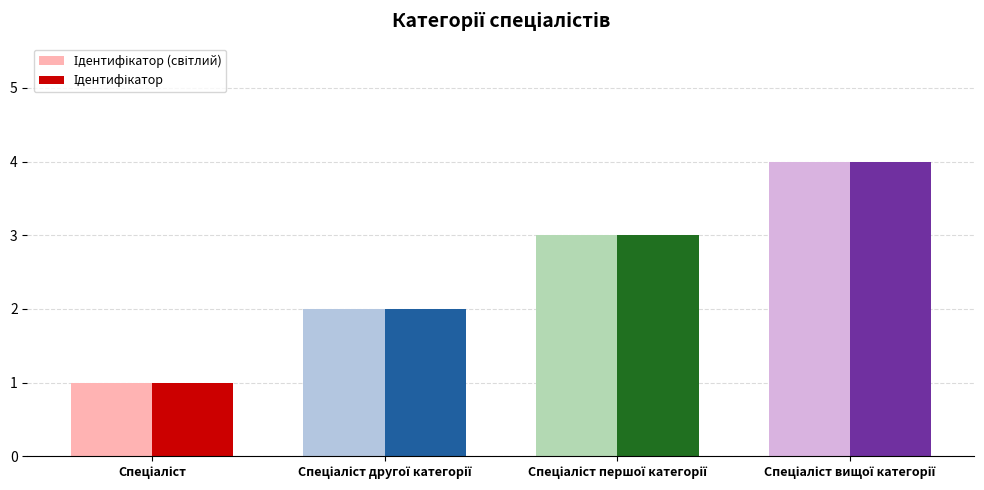

How many groups of bars are there?

4